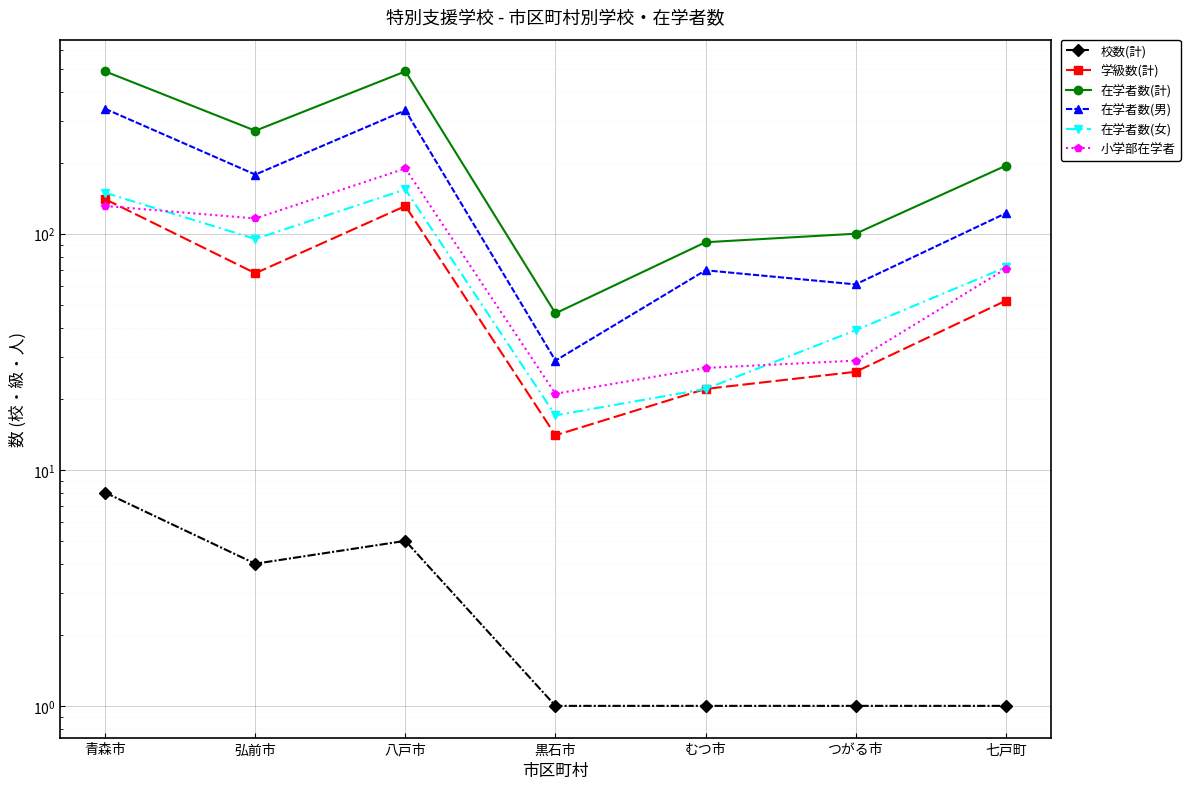

Which series has the largest total across all categories?

在学者数(計)